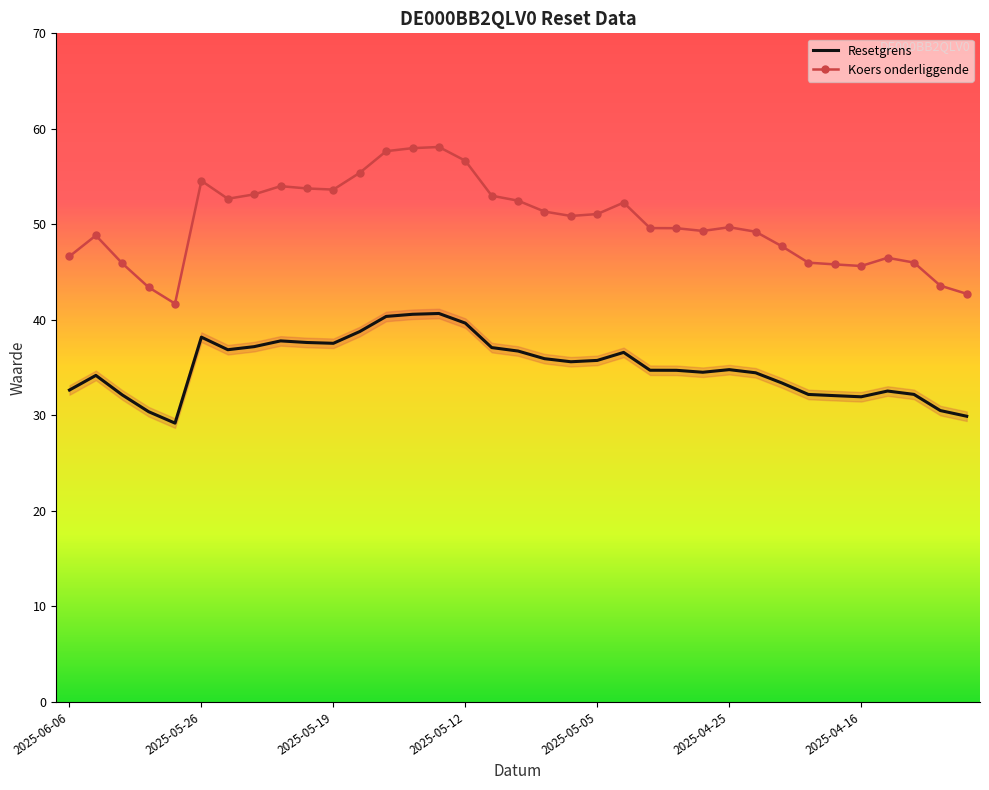

How many distinct data groups are displayed?

2